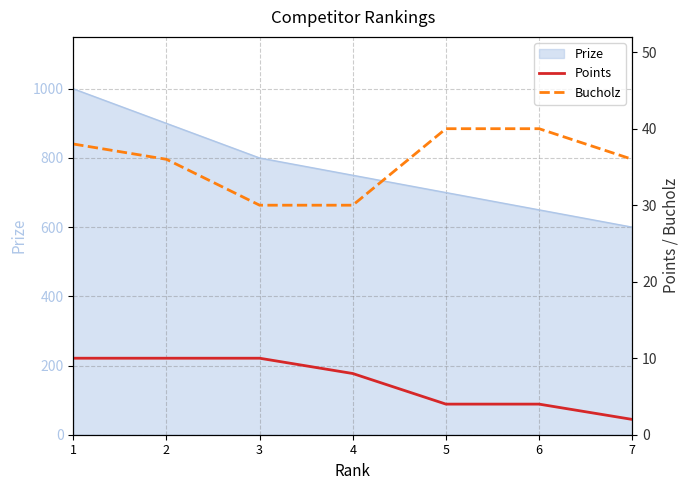

True or false: Bucholz and Points intersect in this chart.

False